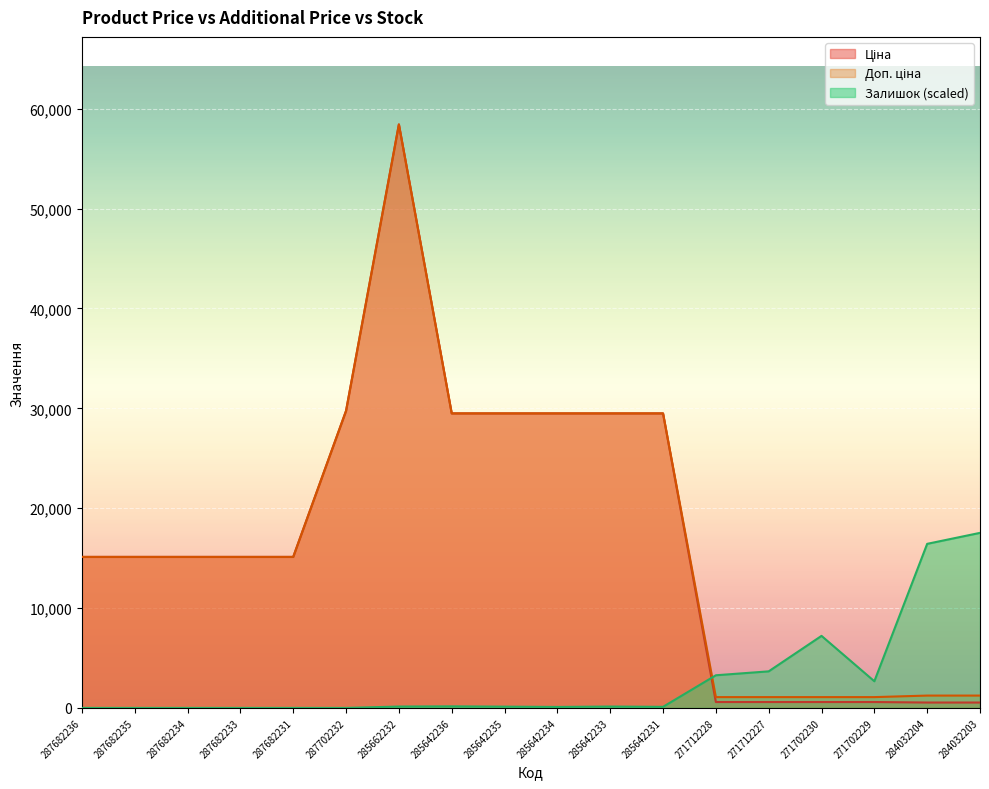

Is the value of Ціна at 284032203 greater than the value of Залишок at 287682234?

Yes